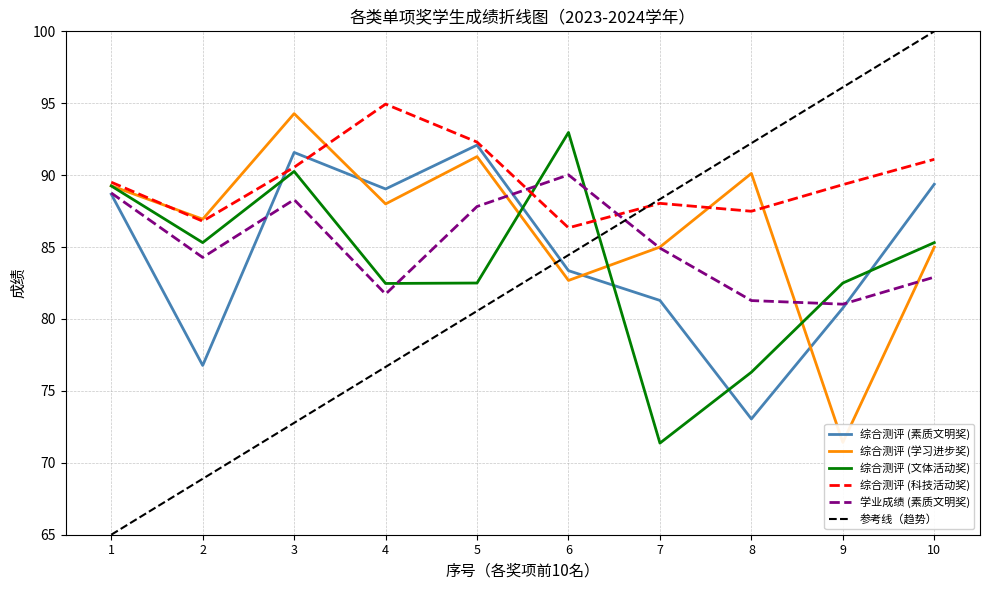

Which series has the largest total across all categories?

综合测评 (科技活动奖)